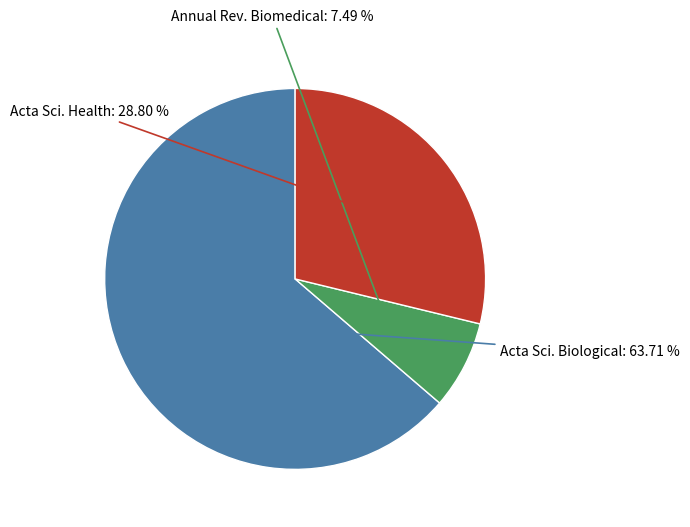

To the nearest percent, what is the difference between the largest and smallest slice percentages?

56%